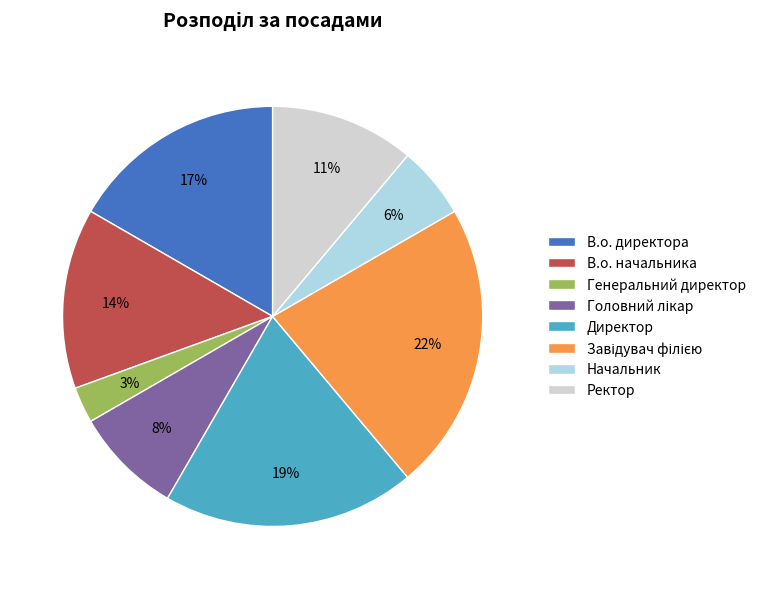

Which category has the smallest portion of the pie?

Генеральний директор